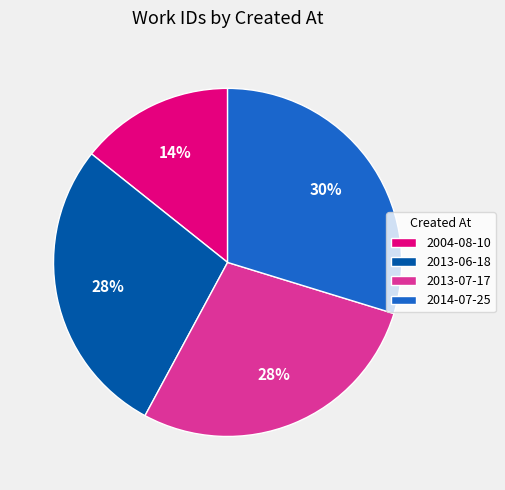

Is 2013-06-18 the majority of the pie?

No